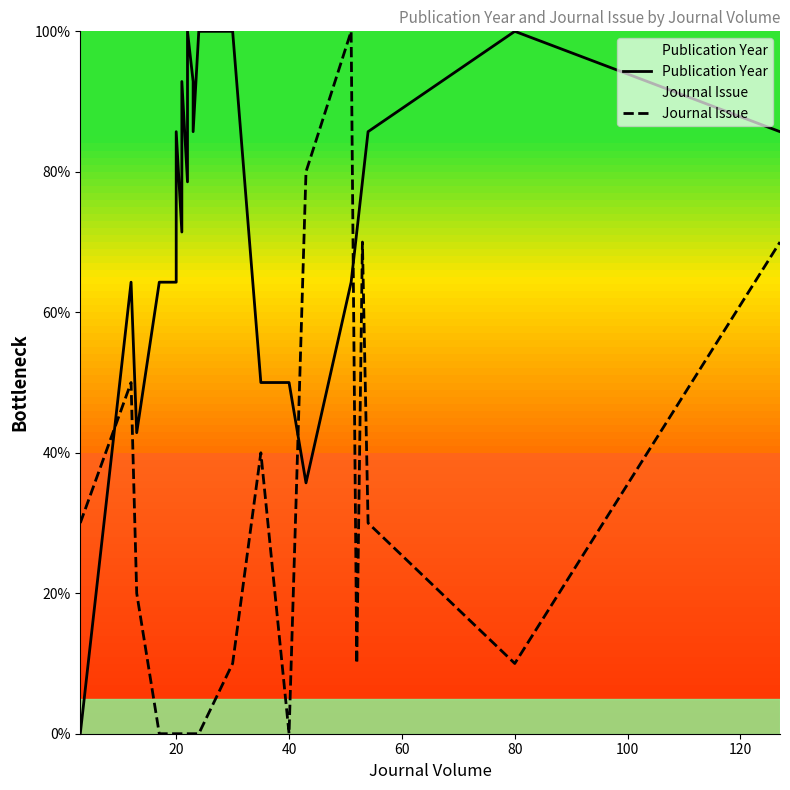

How many positive values does the Journal Issue series have?

12